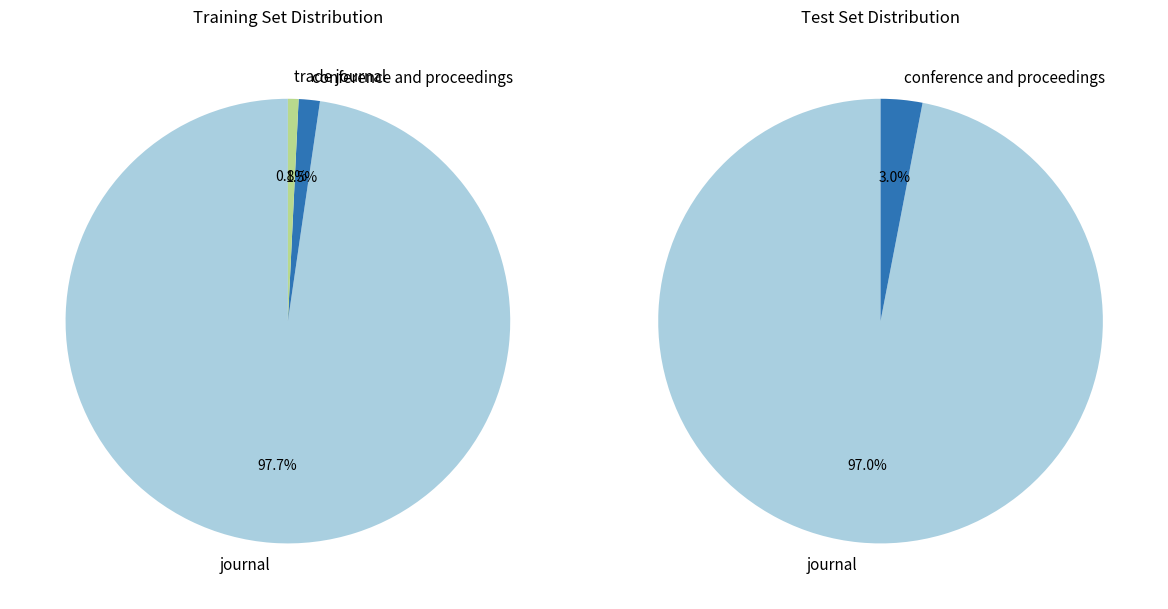

Between journal and trade journal, which is larger?

journal